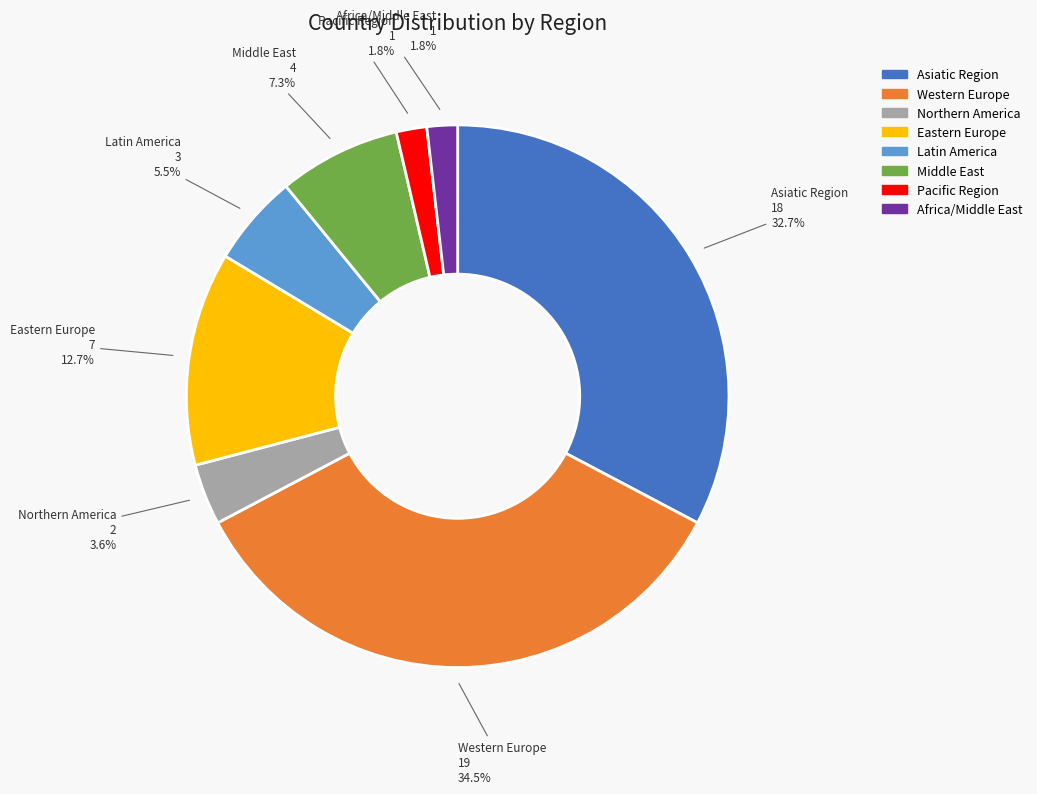

Which category has the biggest portion of the pie?

Western Europe